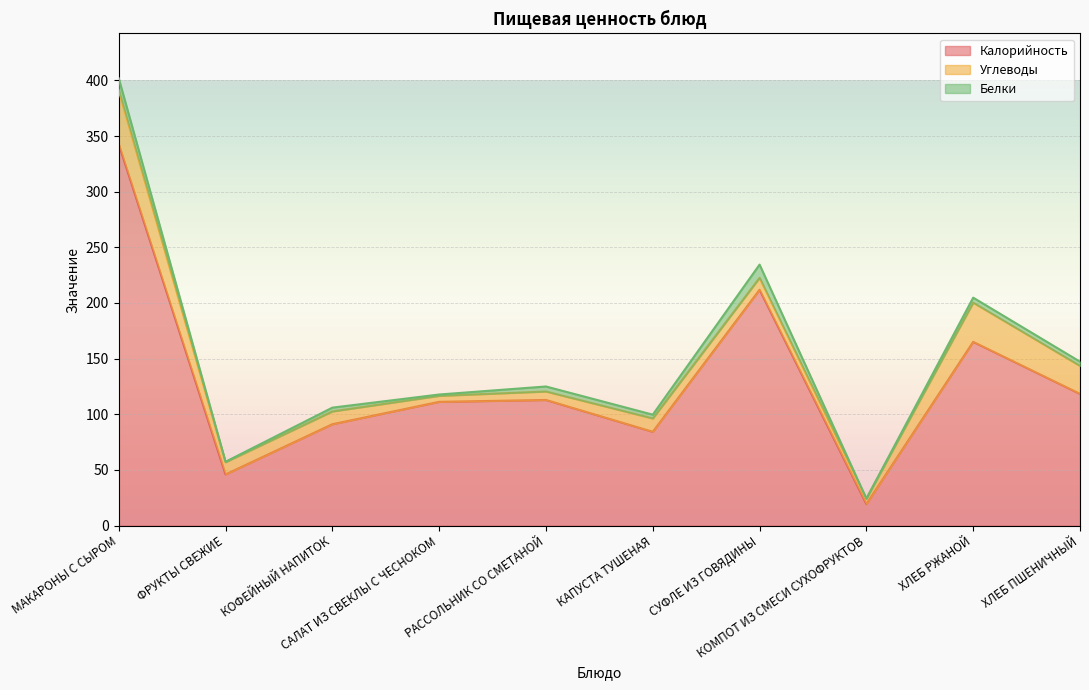

Where is the first local minimum for Калорийность?

ФРУКТЫ СВЕЖИЕ